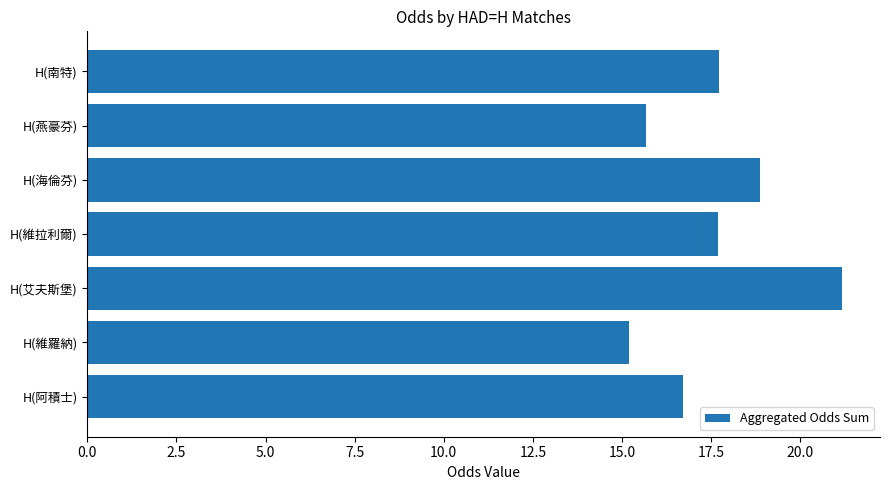

What is the difference between the maximum and minimum values?

6.0